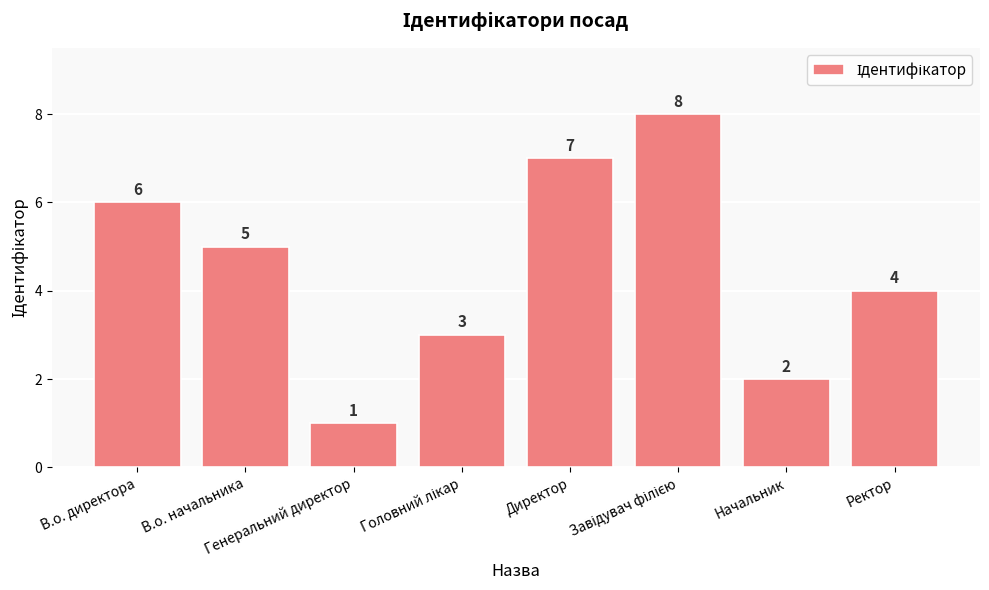

What is the sum of all values?

36